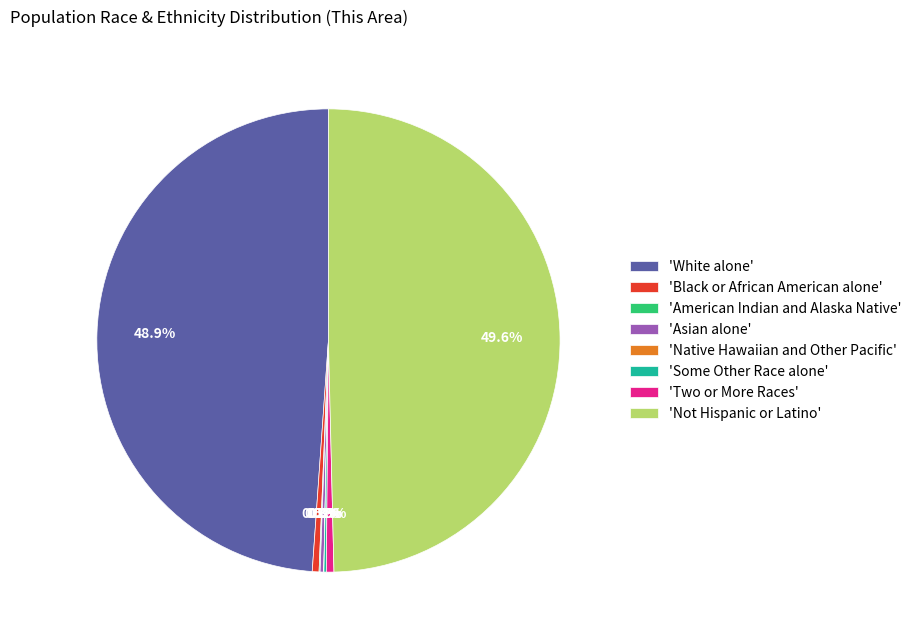

Is 'Black or African American alone' the majority of the pie?

No